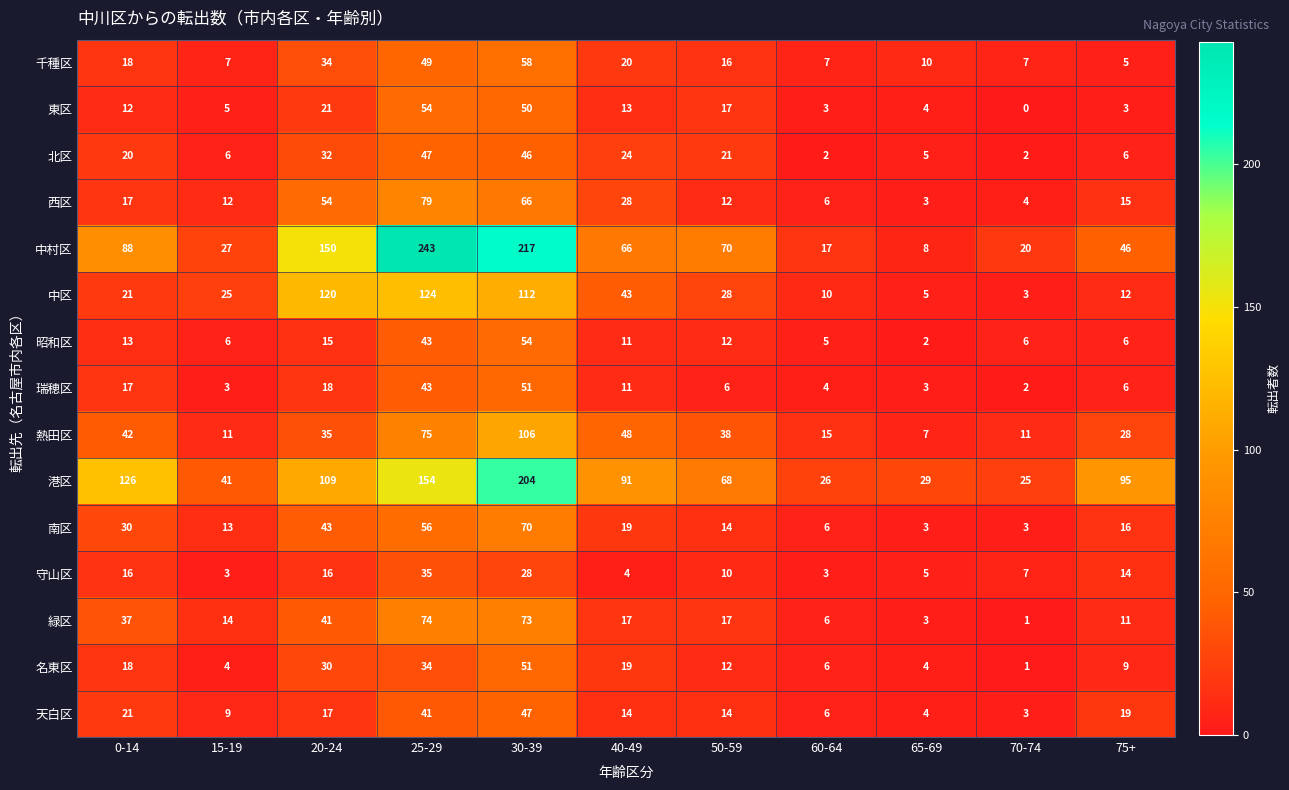

How many series are shown in this chart?

15